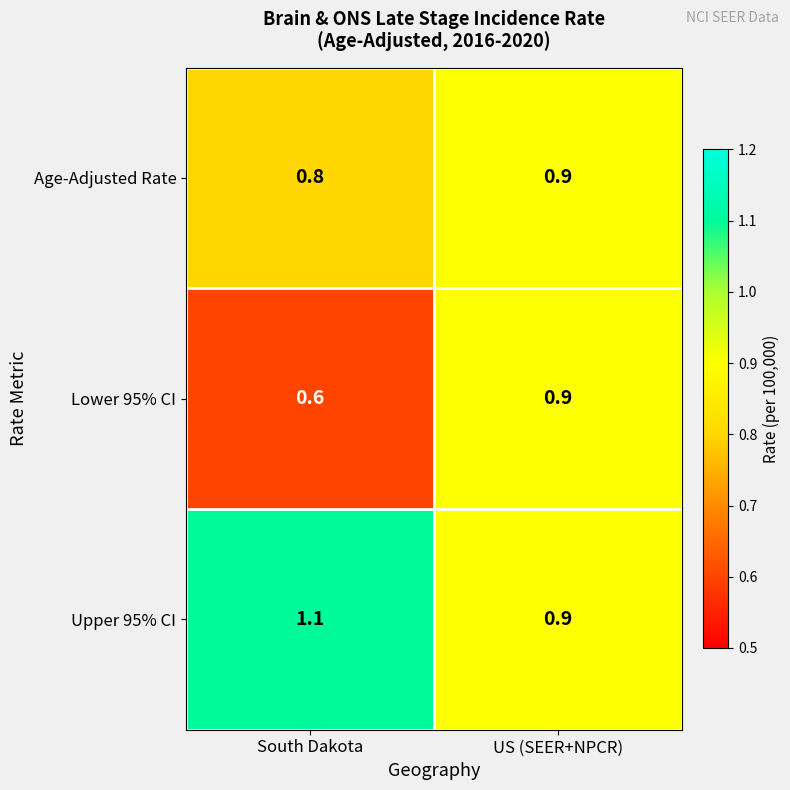

How many data points does each series have?

2